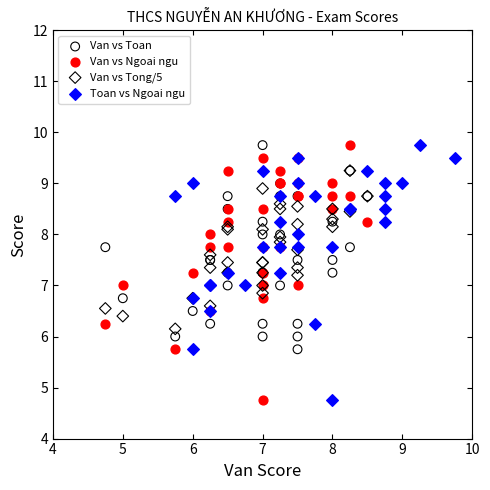

What are all the series names shown in the legend?

Van vs Toan, Van vs Ngoai ngu, Van vs Tong/5, Toan vs Ngoai ngu